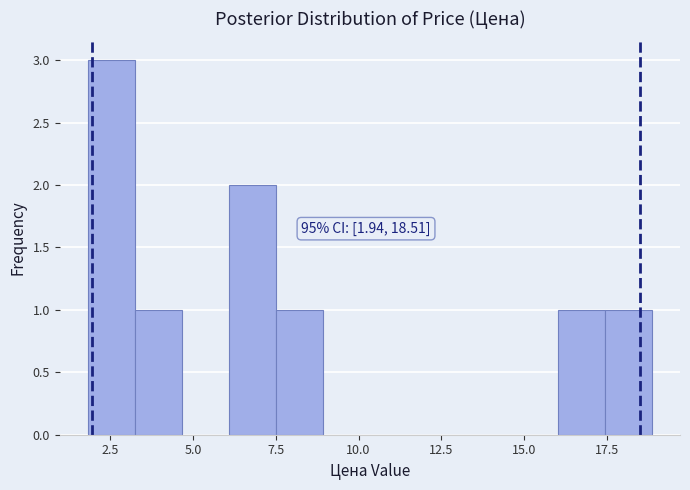

Read against the x-axis, roughly where is the centre of the tallest bar?

2.5